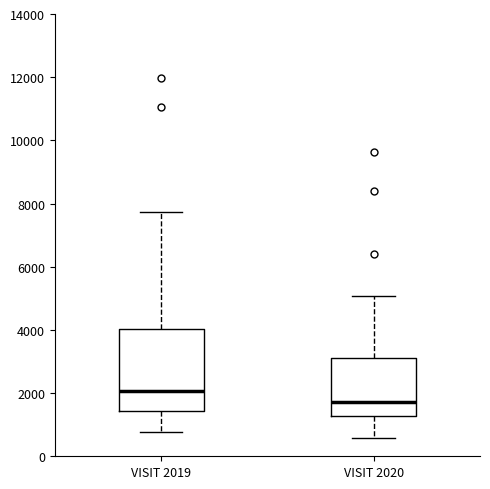

Which box is the tallest, from its lower edge to its upper edge?

VISIT 2019